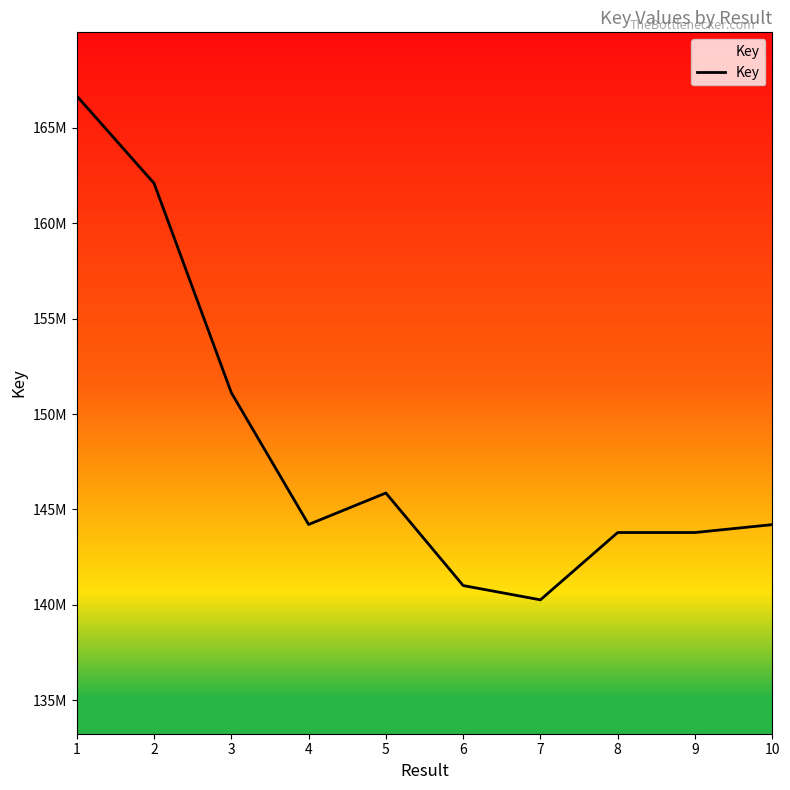

At which label does the data first exceed 144212231?

1